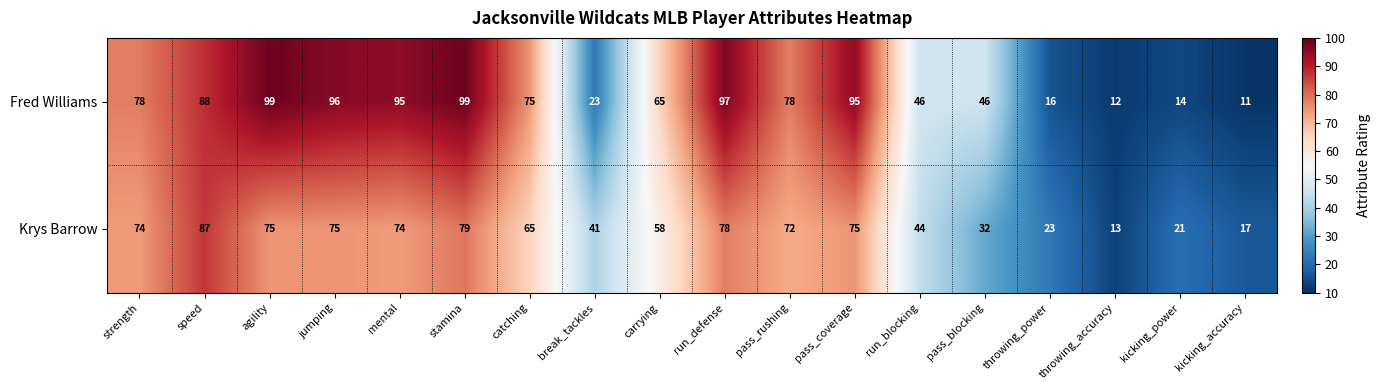

Between catching and carrying, which series saw the biggest shift?

Fred Williams